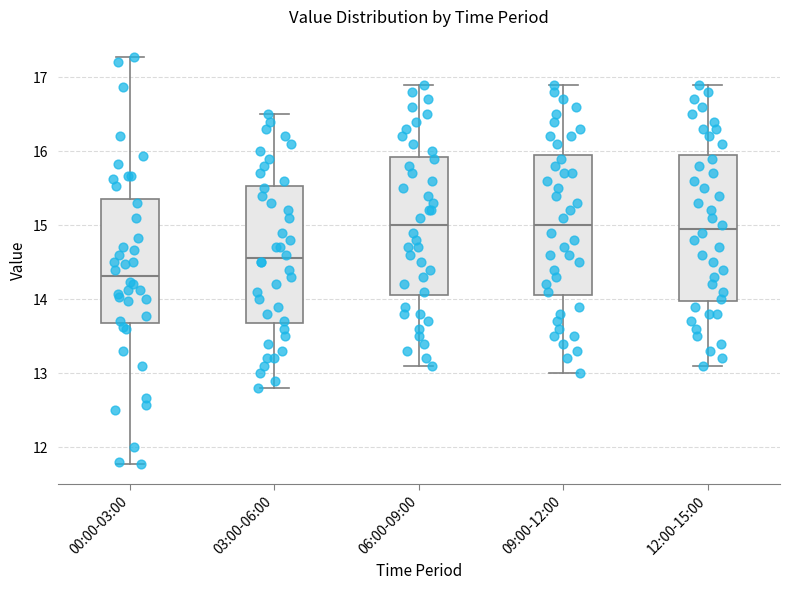

Reading left to right, read every box against the y-axis: the position of its median line, the range the box covers, and the ends of its whiskers. The values are not printed on the chart, so give them approximately, as read against the axis.

00:00-03:00: median 14.3, box 13.7 to 15.4, whiskers 11.8 to 17.3
03:00-06:00: median 14.6, box 13.7 to 15.5, whiskers 12.8 to 16.5
06:00-09:00: median 15.0, box 14.1 to 15.9, whiskers 13.1 to 16.9
09:00-12:00: median 15.0, box 14.1 to 16.0, whiskers 13.0 to 16.9
12:00-15:00: median 15.0, box 14.0 to 16.0, whiskers 13.1 to 16.9